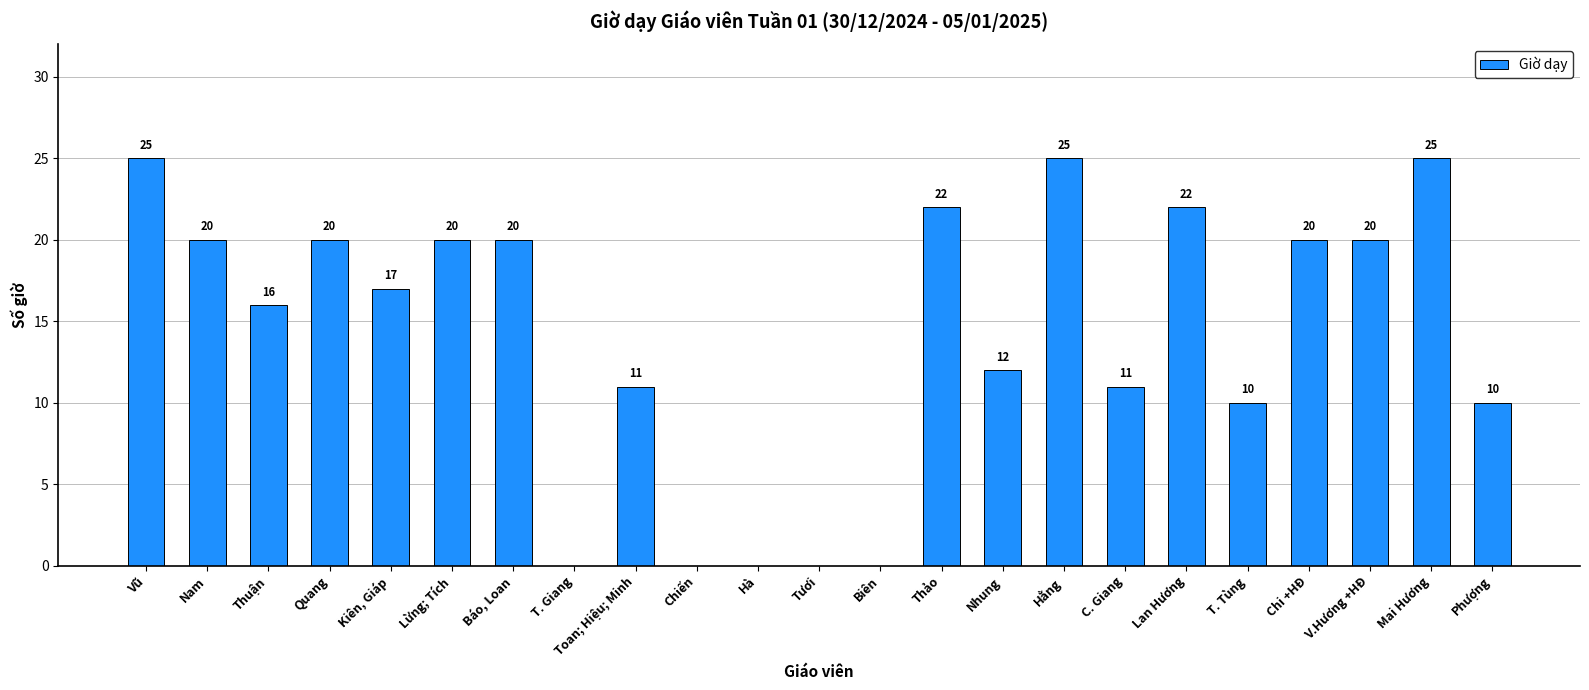

Reading left to right, list all the values displayed in this chart.

Vũ=25	Nam=20	Thuận=16	Quang=20	Kiên, Giáp=17	Lừng; Tích=20	Báo, Loan=20	T. Giang=0	Toan; Hiệu; Minh=11	Chiến=0	Hà=0	Tươi=0	Biên=0	Thảo=22	Nhung=12	Hằng=25	C. Giang=11	Lan Hương=22	T. Tùng=10	Chi +HĐ=20	V.Hương +HĐ=20	Mai Hương=25	Phượng=10